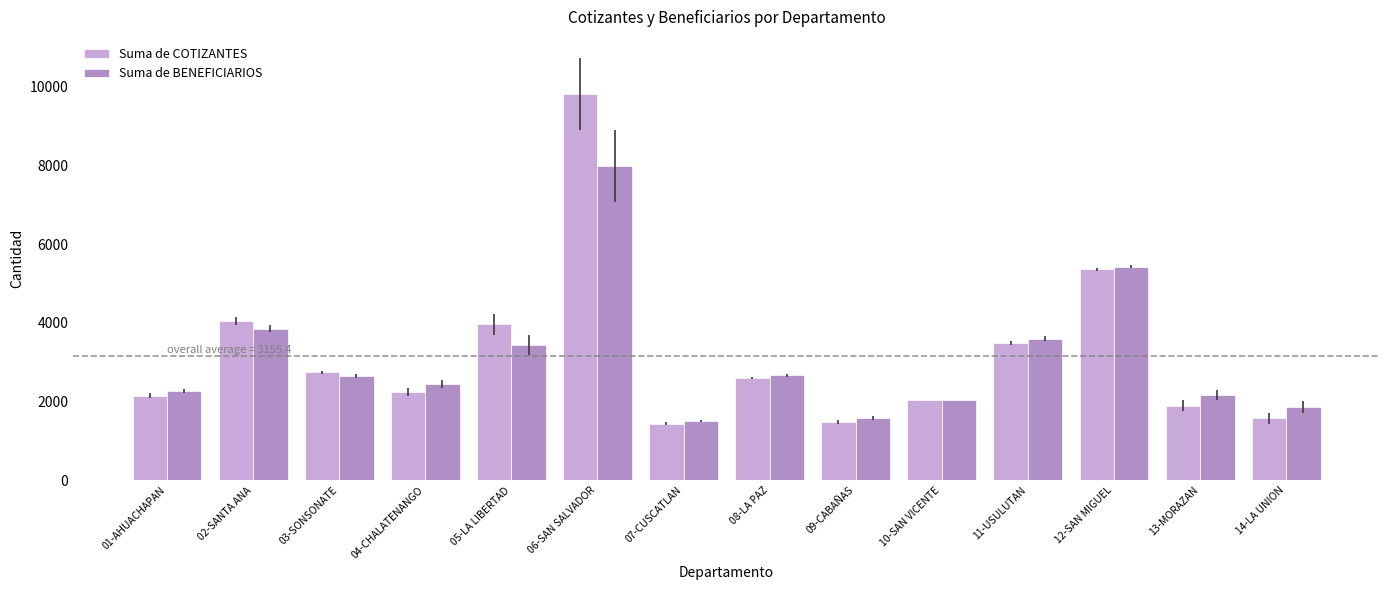

What is the difference between the Suma de COTIZANTES values at 11-USULUTAN and 04-CHALATENANGO?

1242